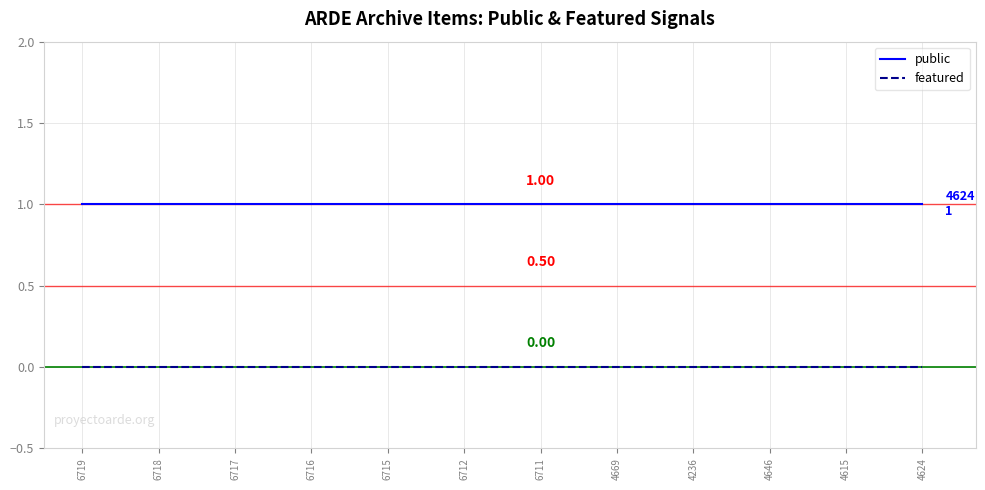

Is this an area chart (filled region under the line)?

No